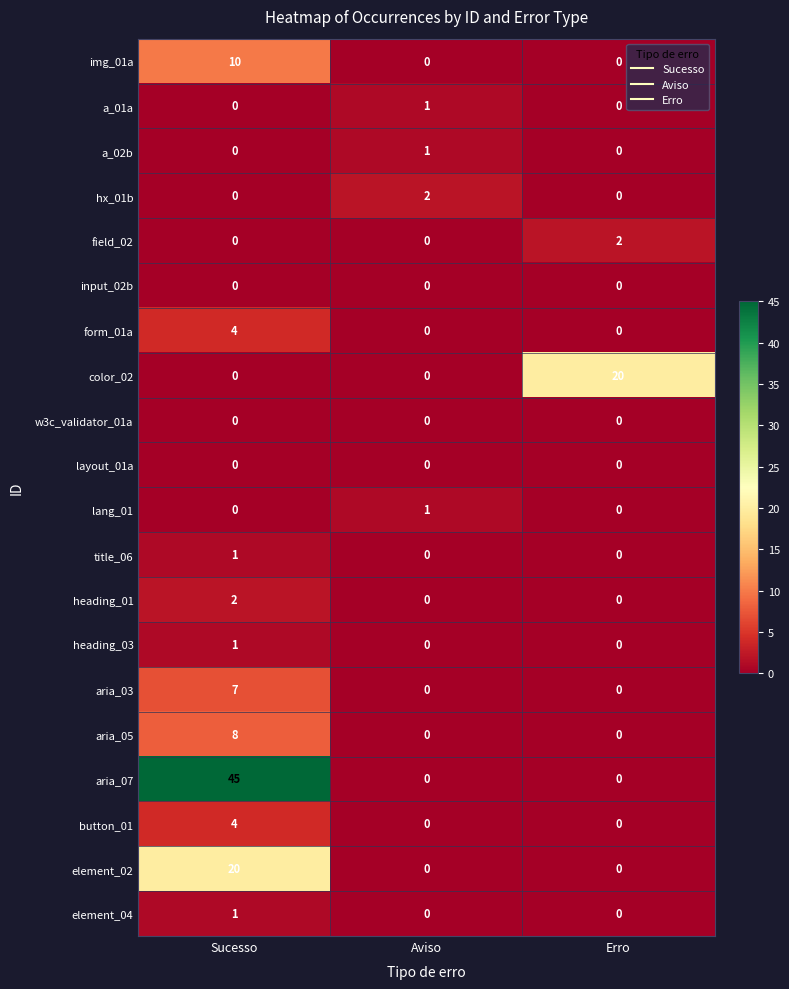

What is the difference between the element_02 values at Erro and Sucesso?

20